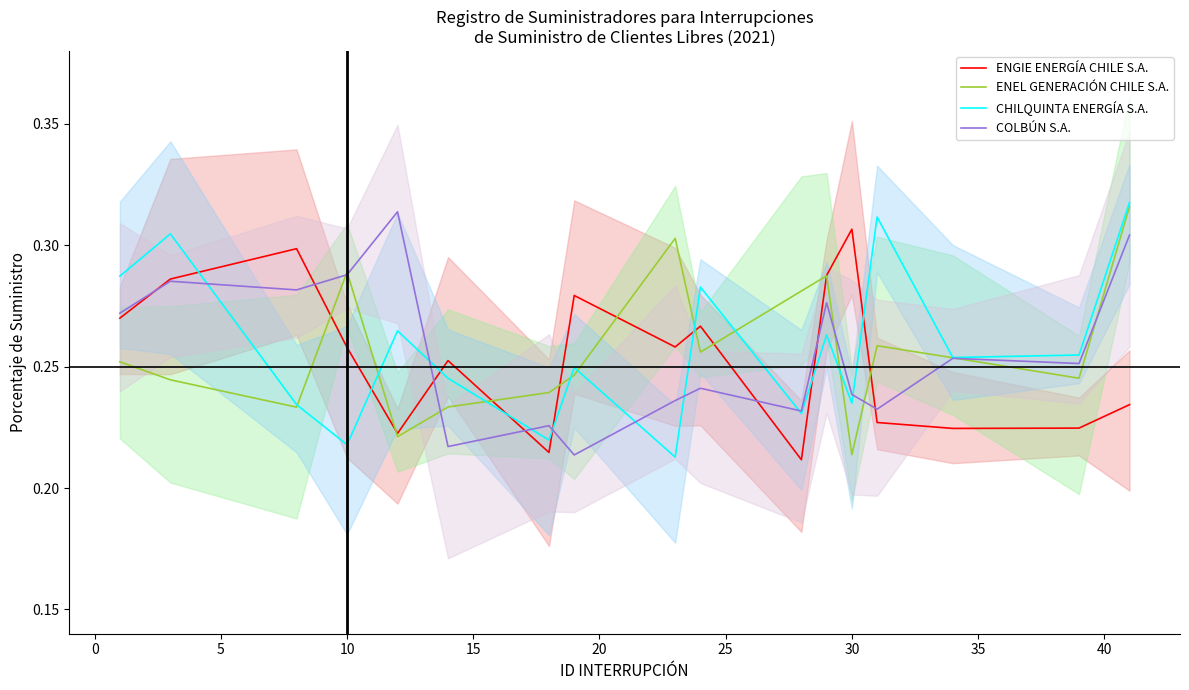

In ENEL GENERACIÓN CHILE S.A., how many points are lower than both neighbors (excluding endpoints)?

5